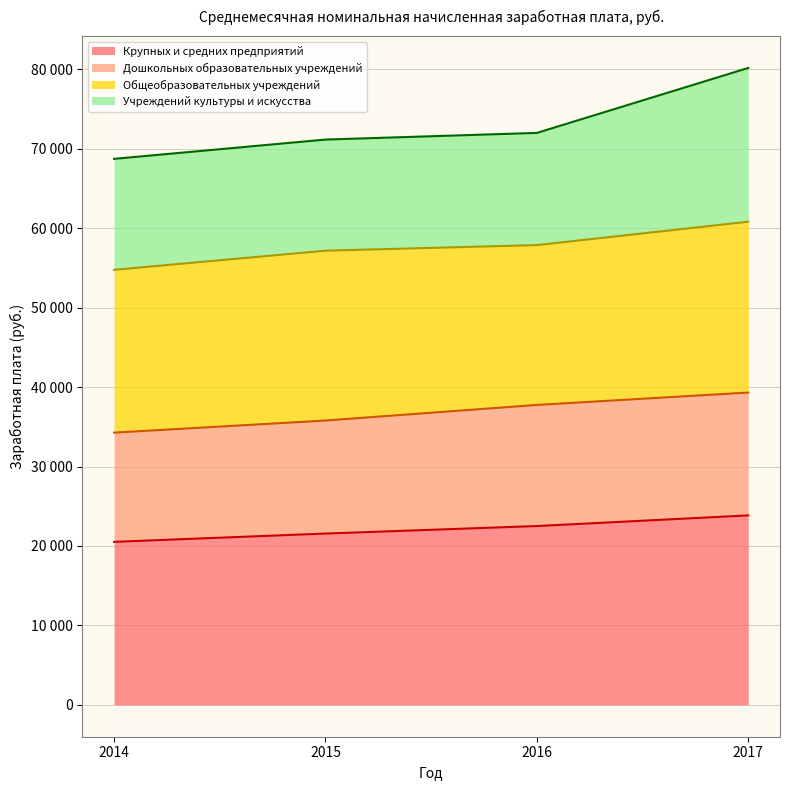

Does the chart have visible grid lines?

Yes